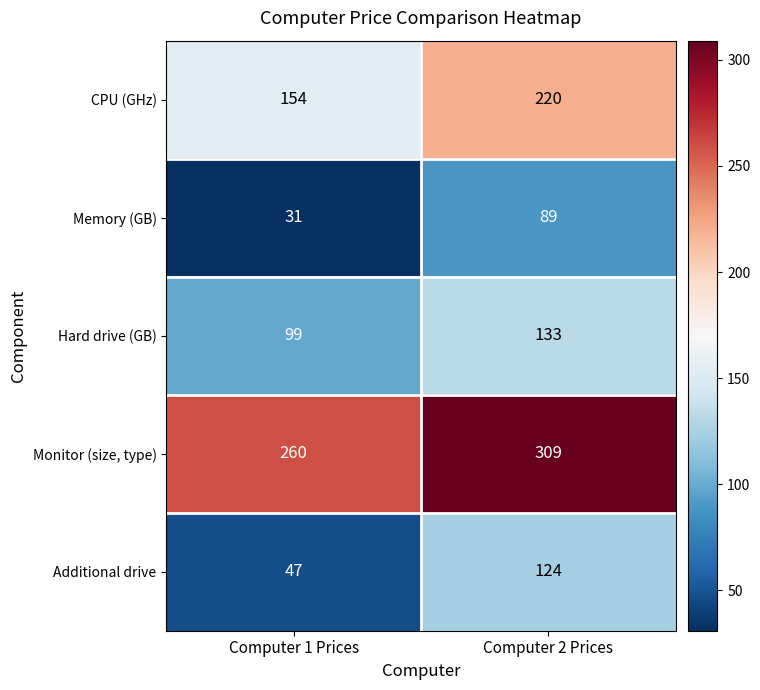

List the series in order of their peak value, lowest first.

Memory (GB), Additional drive, Hard drive (GB), CPU (GHz), Monitor (size, type)